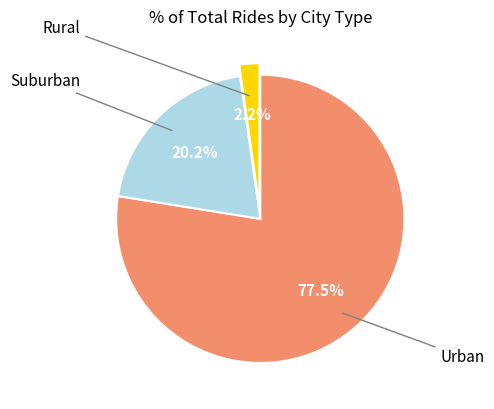

How many slices are in this pie chart?

3